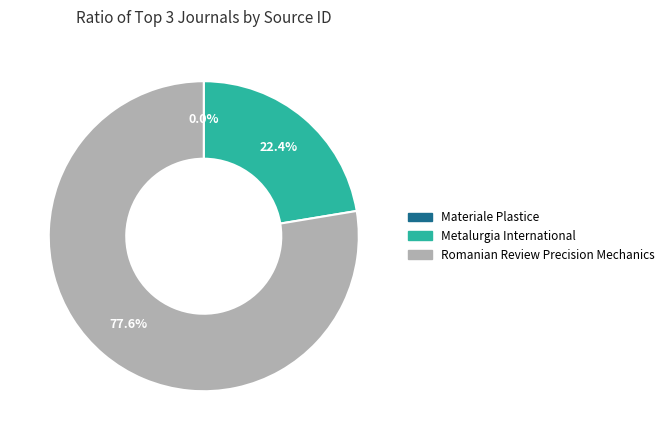

Does Romanian Review Precision Mechanics account for over 50% of the chart?

Yes